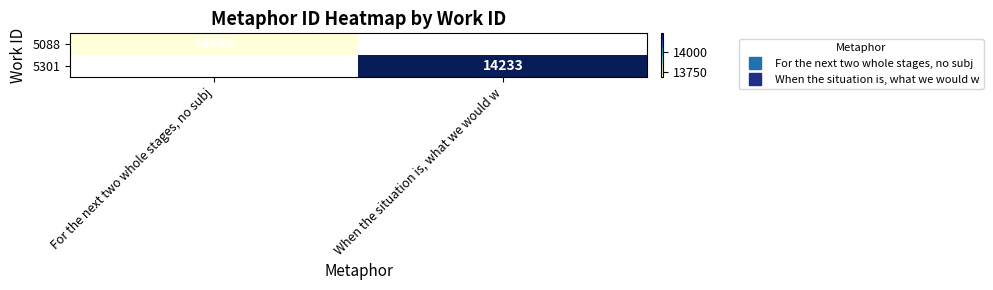

Rank the series by their maximum value, from lowest to highest.

5088, 5301